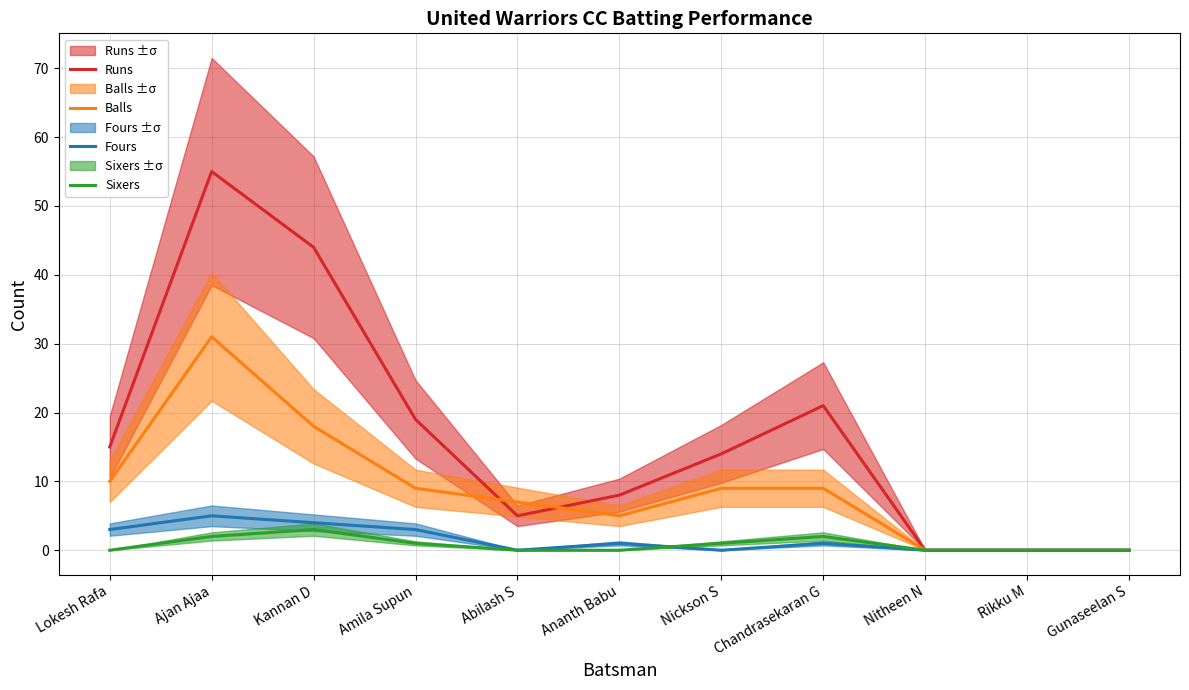

Count the number of data series in this chart.

4